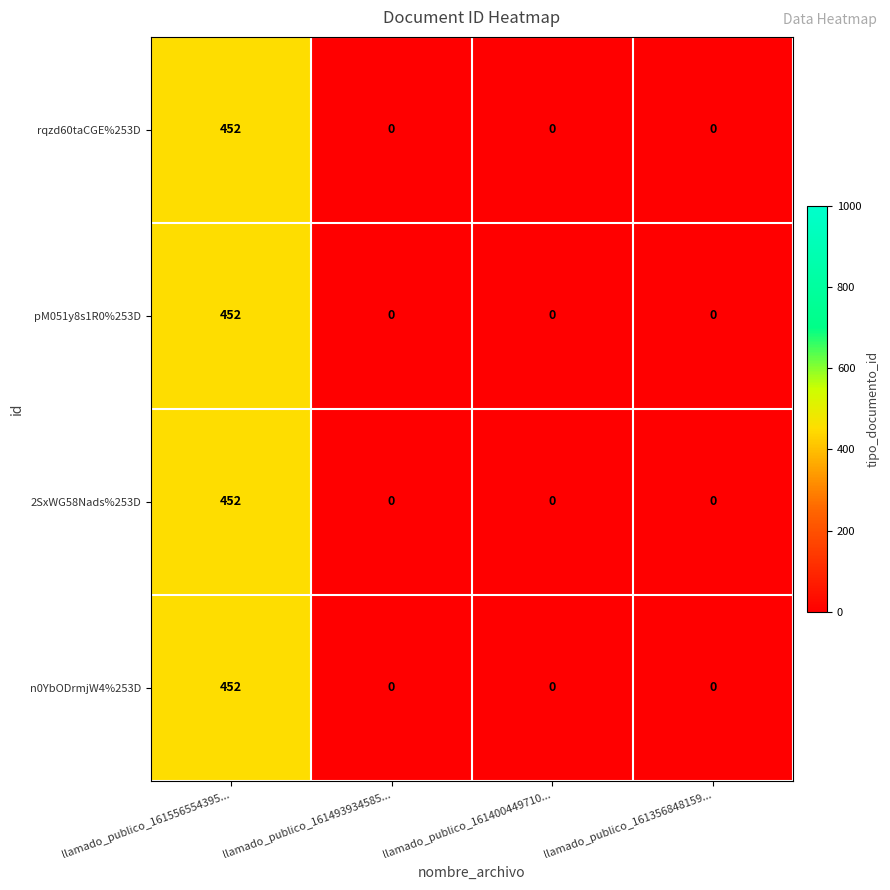

Is it true that rqzd60taCGE%253D equals 316 at llamado_publico_161556554395...?

False